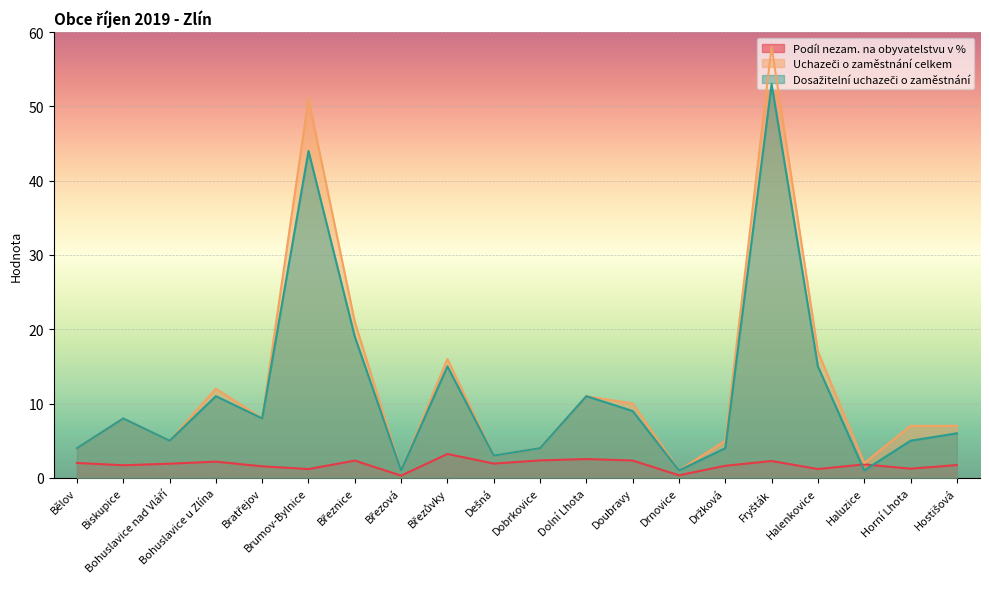

Reading left to right, what are all the values shown in this chart?

Podíl nezam. na obyvatelstvu v %: Bělov=2.0	Biskupice=1.7	Bohuslavice nad Vláří=1.9	Bohuslavice u Zlína=2.2	Bratřejov=1.6	Brumov-Bylnice=1.2	Březnice=2.3	Březová=0.3	Březůvky=3.2	Dešná=1.9	Dobrkovice=2.4	Dolní Lhota=2.5	Doubravy=2.3	Drnovice=0.3	Držková=1.6	Fryšták=2.3	Halenkovice=1.2	Haluzice=1.8	Horní Lhota=1.2	Hostišová=1.7
Uchazeči o zaměstnání celkem: Bělov=4.0	Biskupice=8.0	Bohuslavice nad Vláří=5.0	Bohuslavice u Zlína=12.0	Bratřejov=8.0	Brumov-Bylnice=51.0	Březnice=21.0	Březová=1.0	Březůvky=16.0	Dešná=3.0	Dobrkovice=4.0	Dolní Lhota=11.0	Doubravy=10.0	Drnovice=1.0	Držková=5.0	Fryšták=58.0	Halenkovice=17.0	Haluzice=2.0	Horní Lhota=7.0	Hostišová=7.0
Dosažitelní uchazeči o zaměstnání: Bělov=4.0	Biskupice=8.0	Bohuslavice nad Vláří=5.0	Bohuslavice u Zlína=11.0	Bratřejov=8.0	Brumov-Bylnice=44.0	Březnice=19.0	Březová=1.0	Březůvky=15.0	Dešná=3.0	Dobrkovice=4.0	Dolní Lhota=11.0	Doubravy=9.0	Drnovice=1.0	Držková=4.0	Fryšták=53.0	Halenkovice=15.0	Haluzice=1.0	Horní Lhota=5.0	Hostišová=6.0